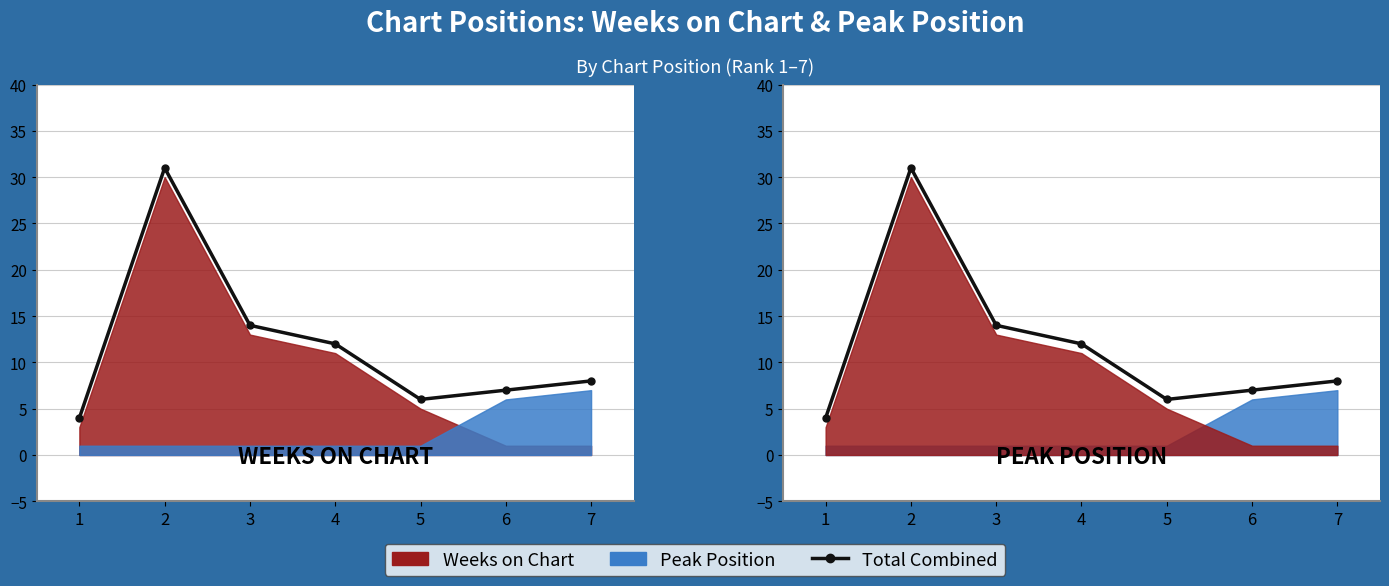

Where is the data nearest to the value 17?

3